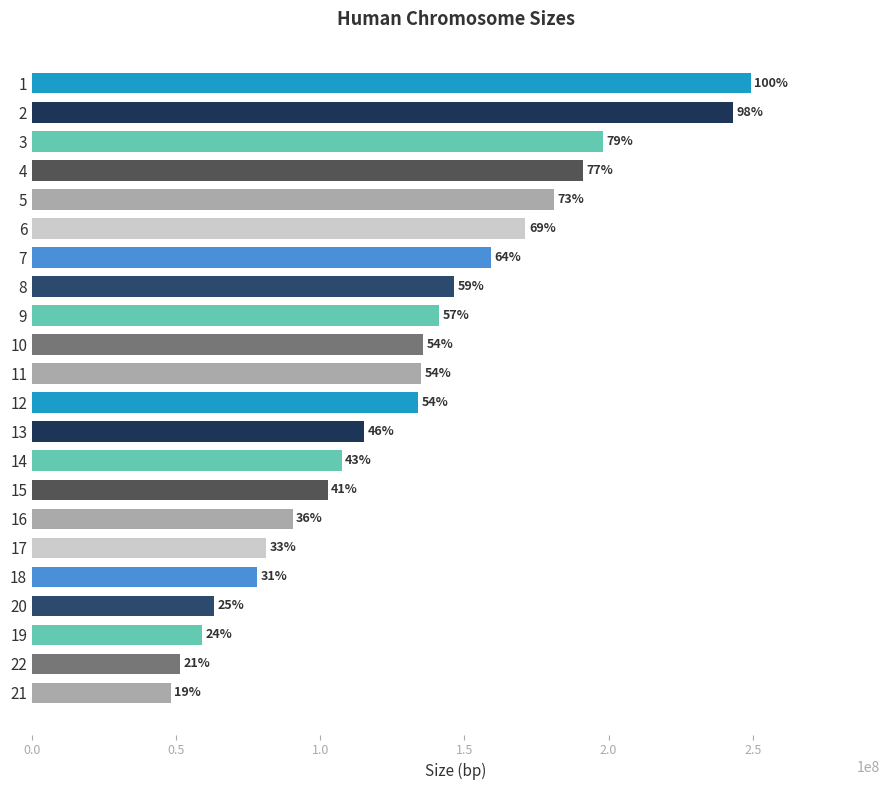

How many bars are there in total?

22